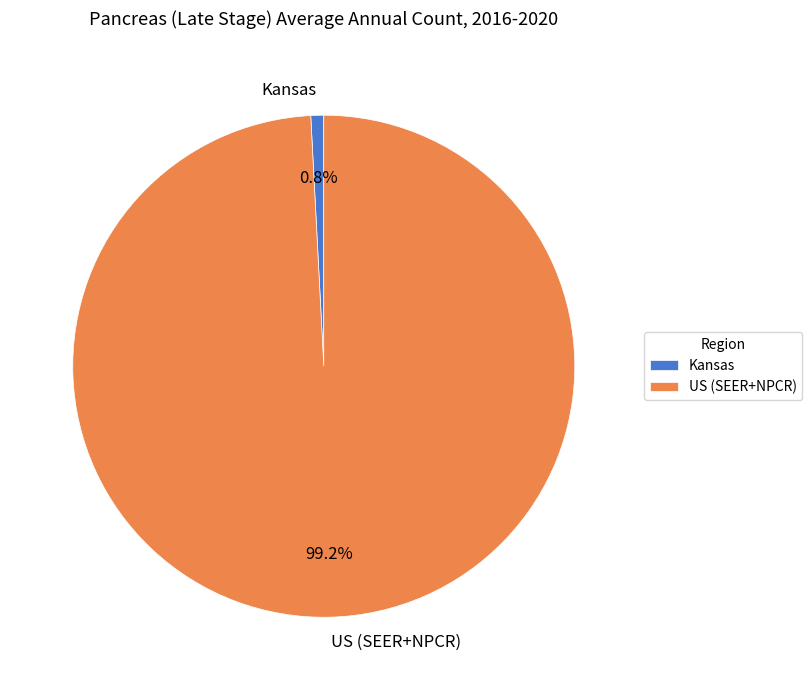

Is it true that Kansas is 11% of the pie?

False